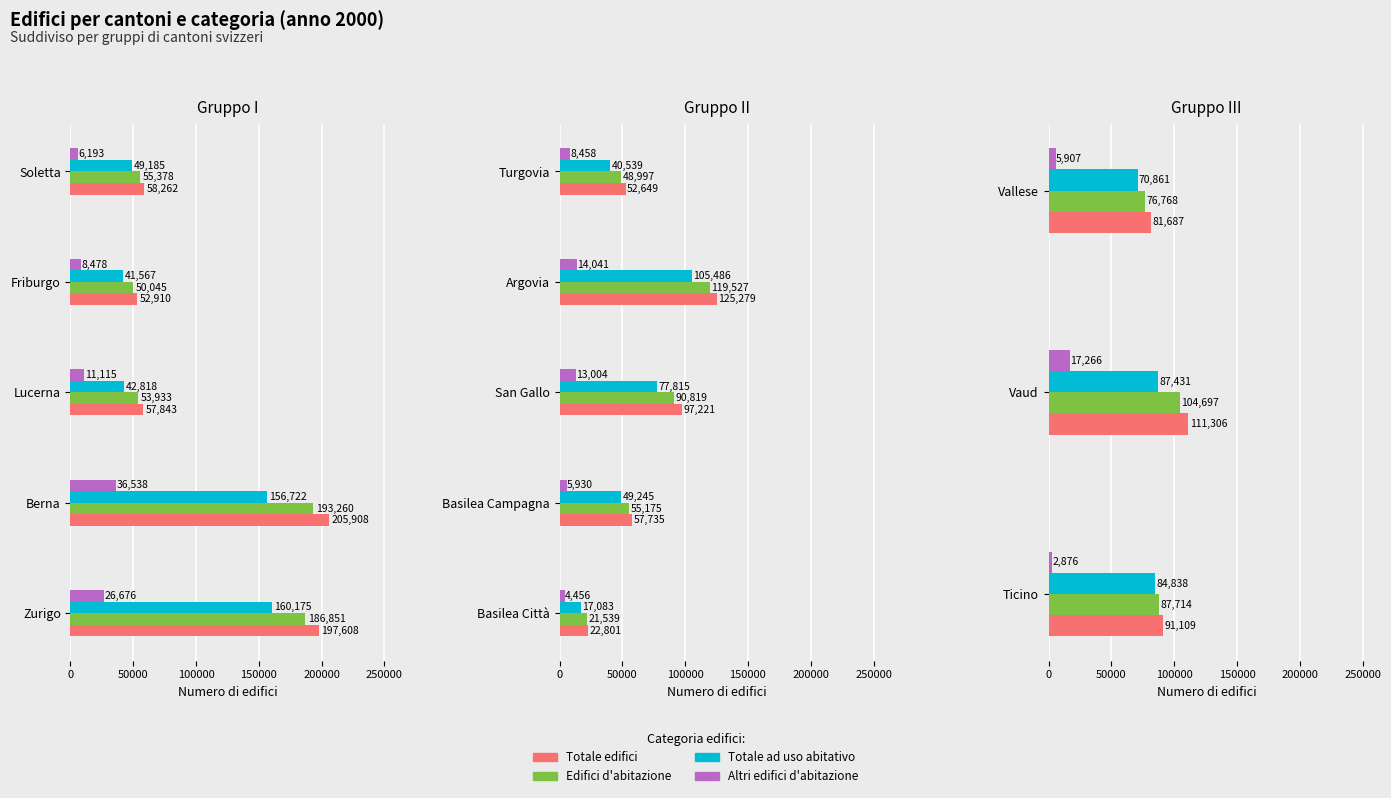

What is the sum of the Altri edifici d'abitazione values at Ticino and Vaud?

20142